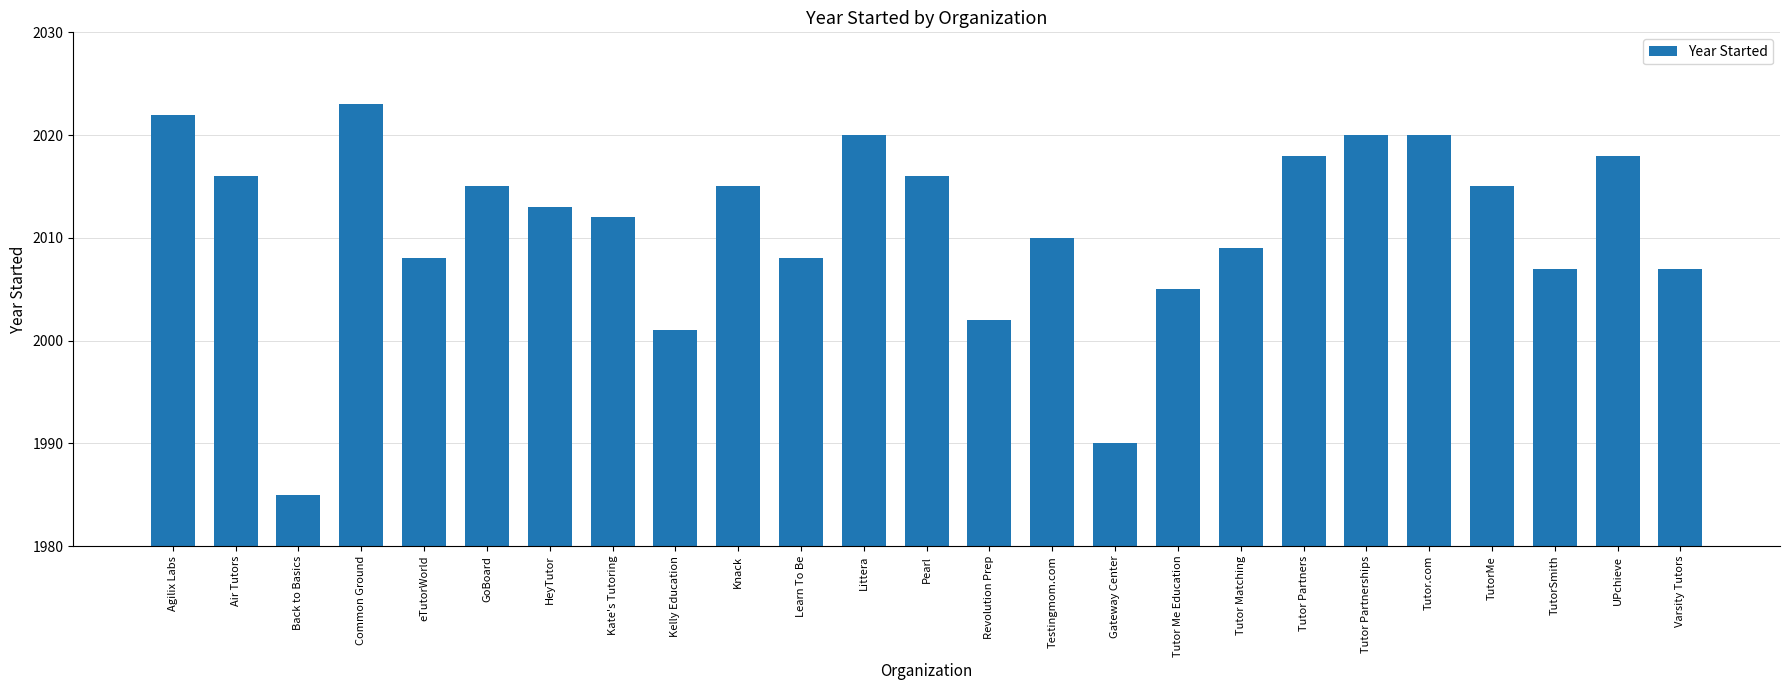

At which category does the chart reach its minimum across all series?

Back to Basics